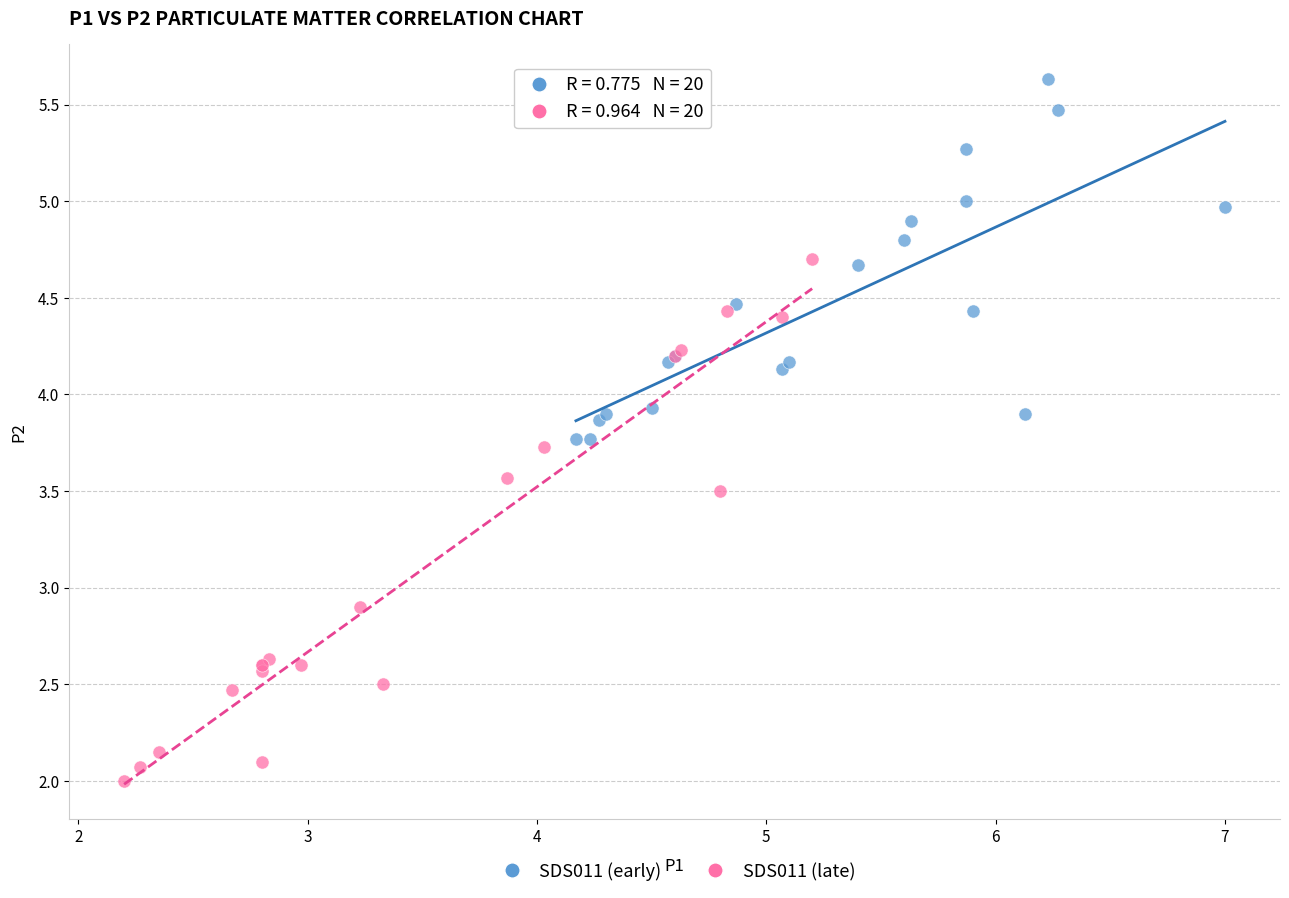

Which series reaches the minimum Y coordinate?

SDS011 (late)